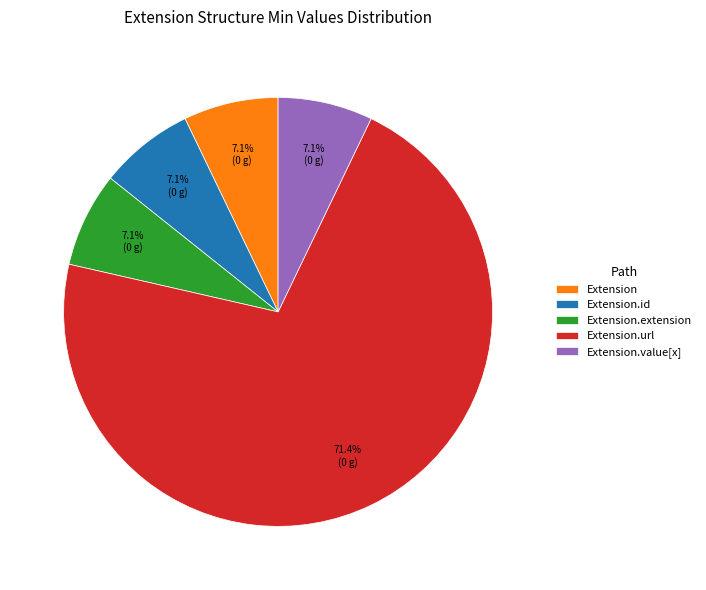

How many slices are in this pie chart?

5